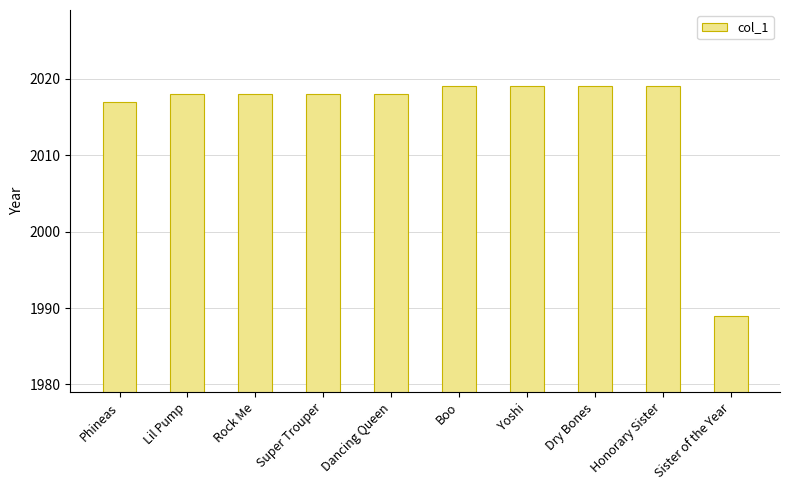

Does the chart contain any negative values?

No